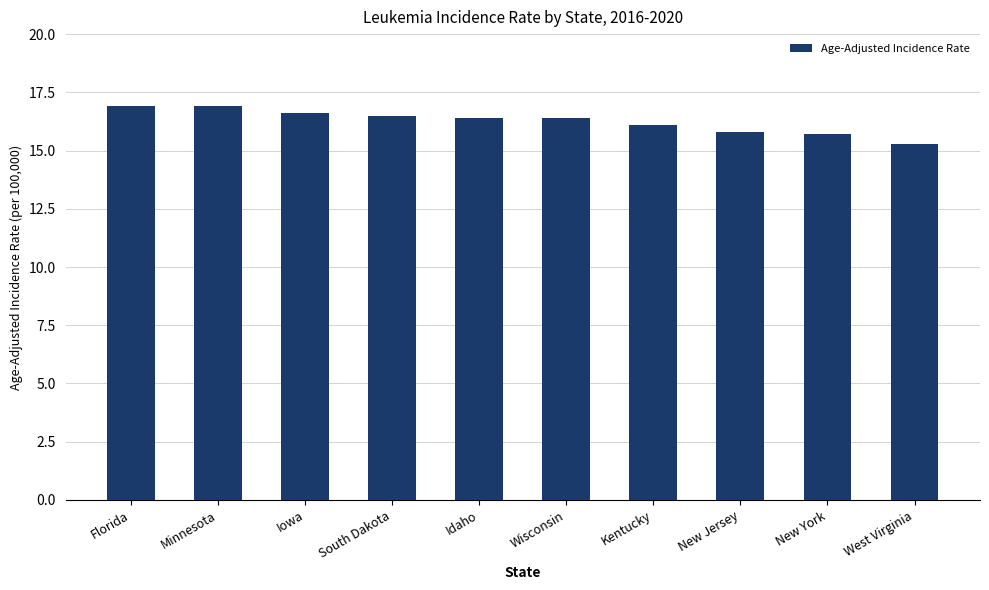

How many bars are there in total?

10